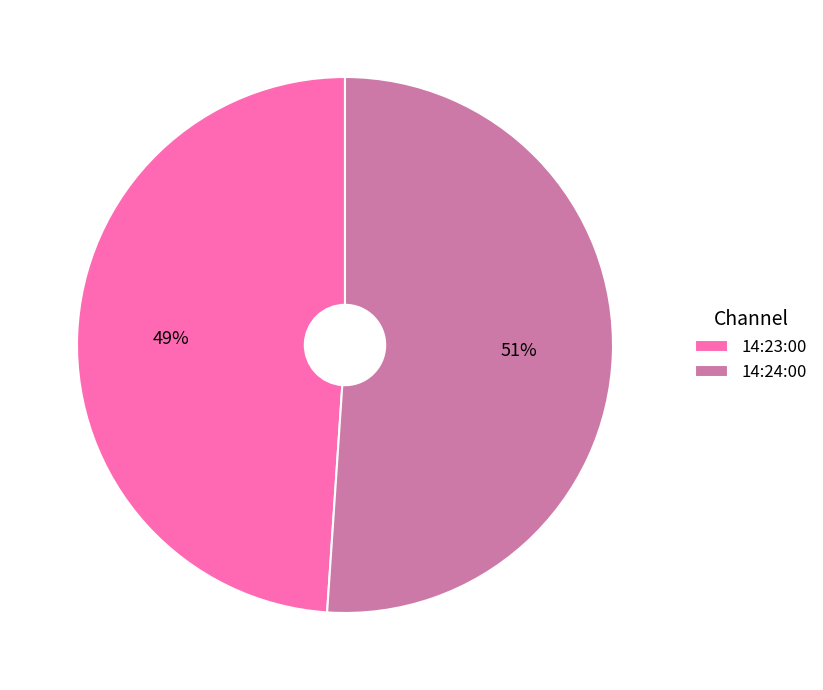

To the nearest percent, what is the difference between the largest and smallest slice percentages?

2%